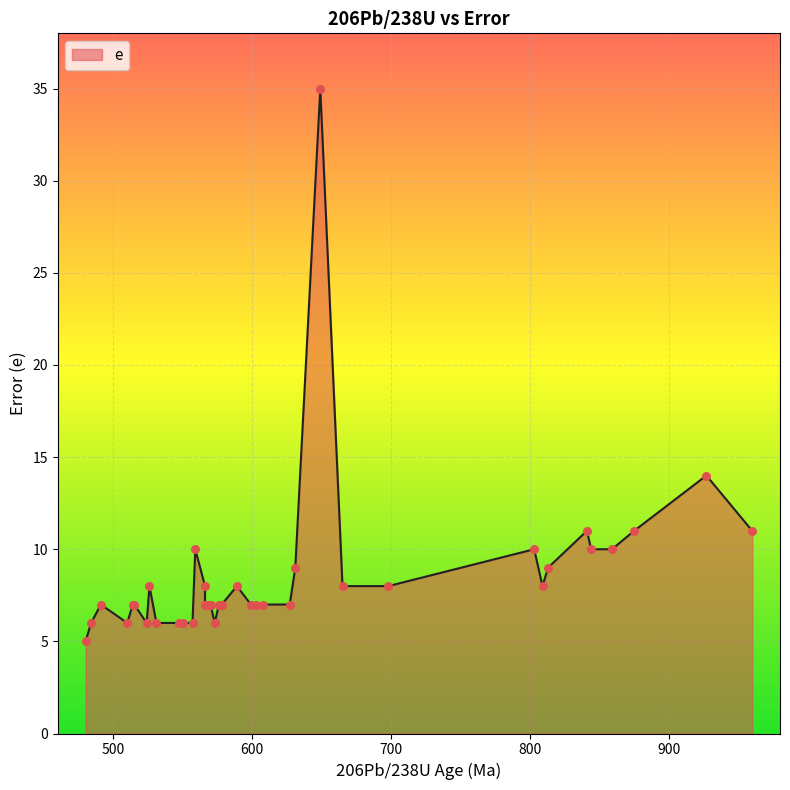

What is the change in value from 578 to 927?

+7